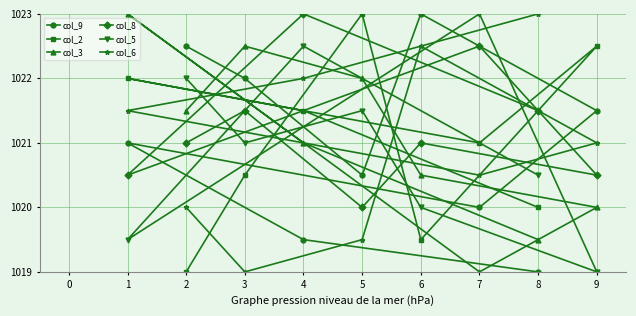

Which series changed the most between 2 and 9?

col_2